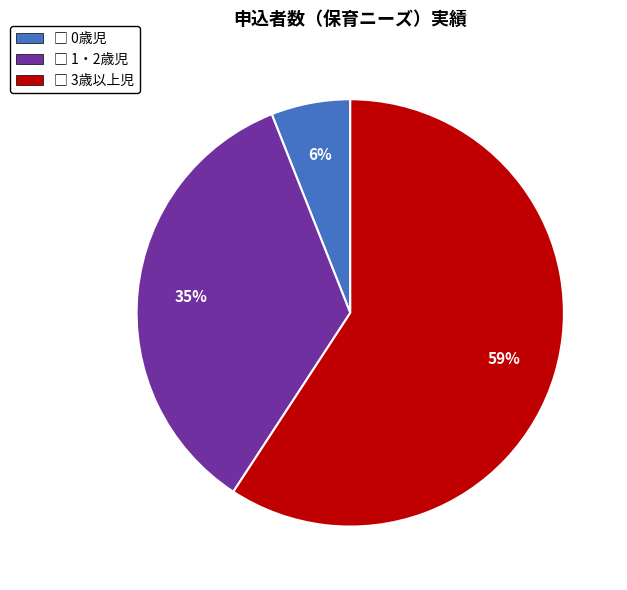

Is there any slice that represents more than half of the pie?

Yes